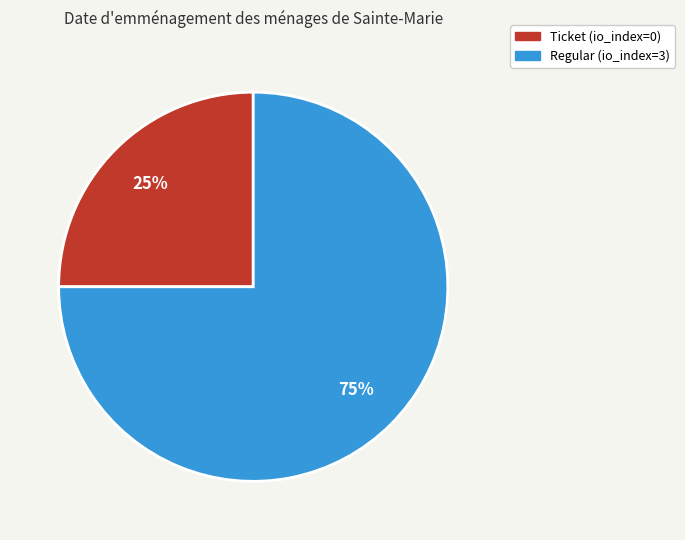

To the nearest percent, what portion does Regular (io_index=3) represent?

75%